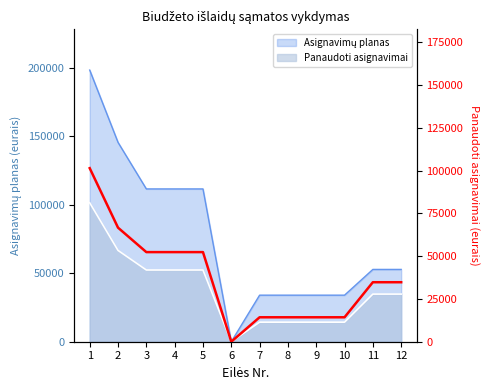

How many values are above zero?

11